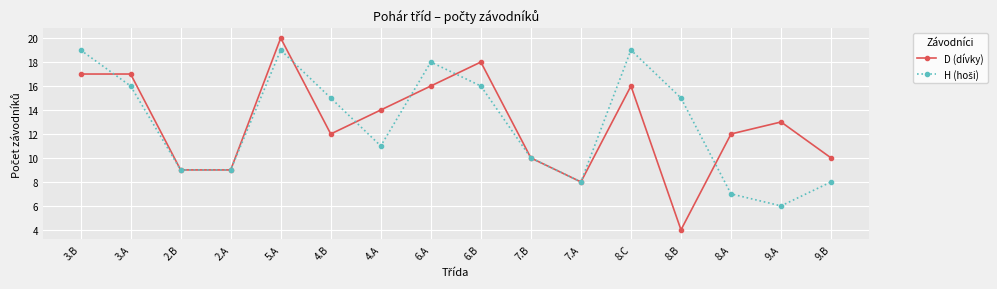

At which category is the sum across all series the highest?

5.A